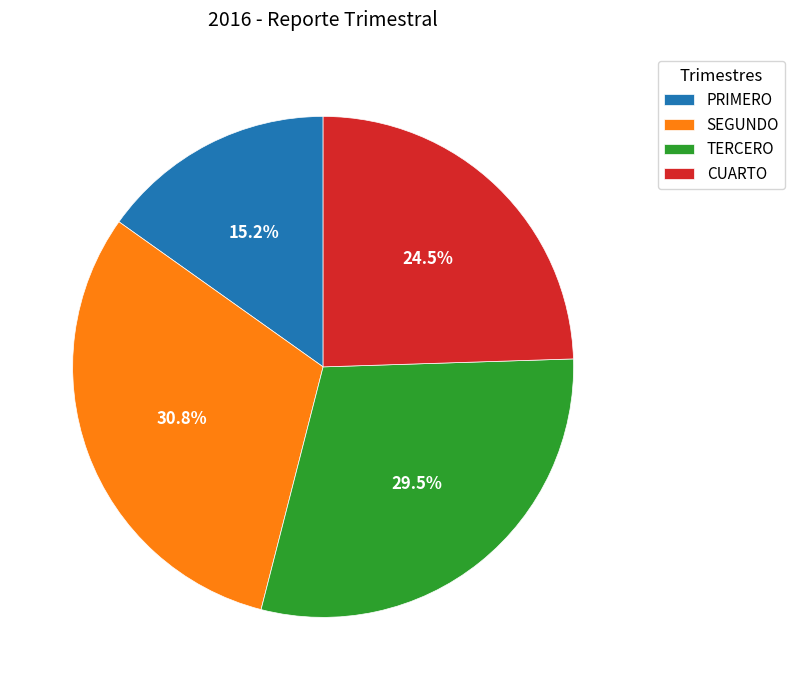

Is the sum of SEGUNDO and PRIMERO greater than half?

No